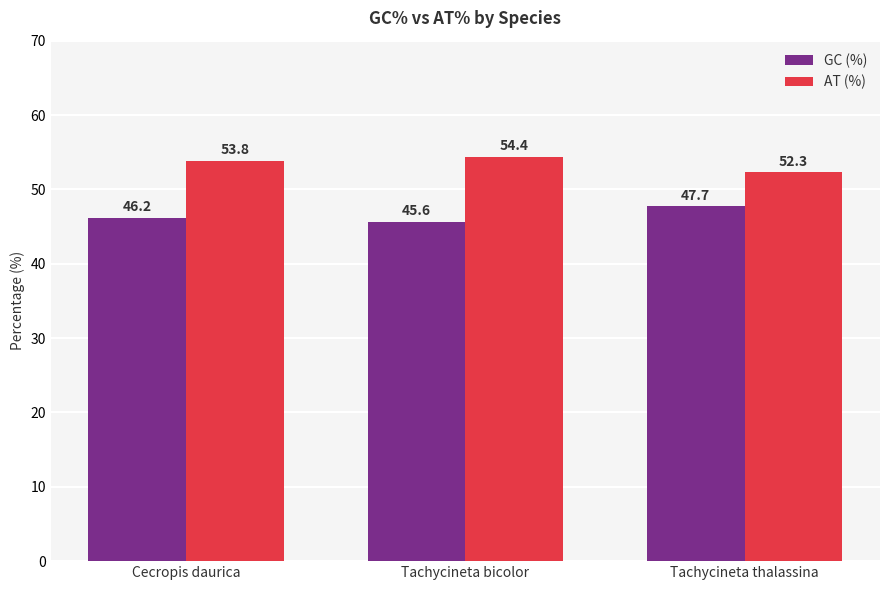

Does the chart contain any negative values?

No